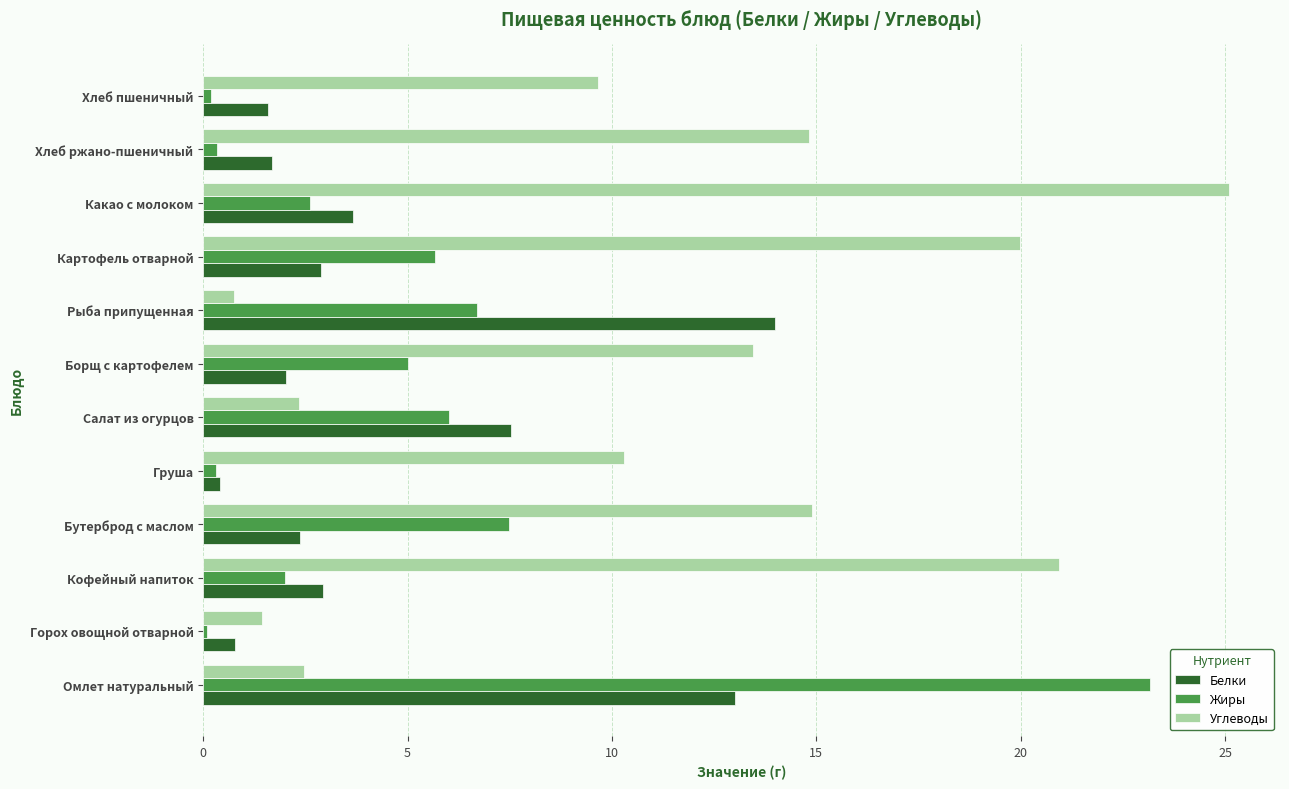

Rank the series at Омлет натуральный from lowest to highest value.

Углеводы, Белки, Жиры